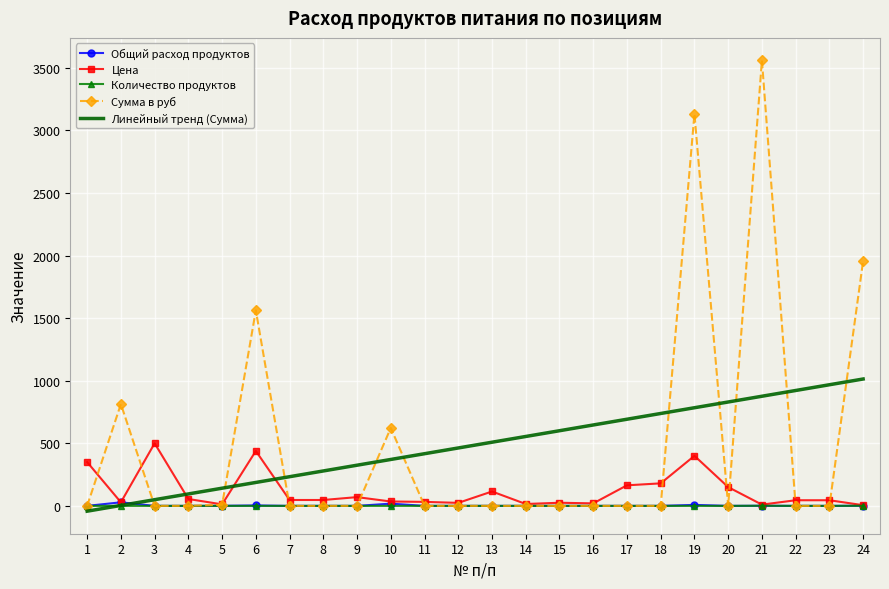

True or false: Цена has a value of 520.1 at 19.

False